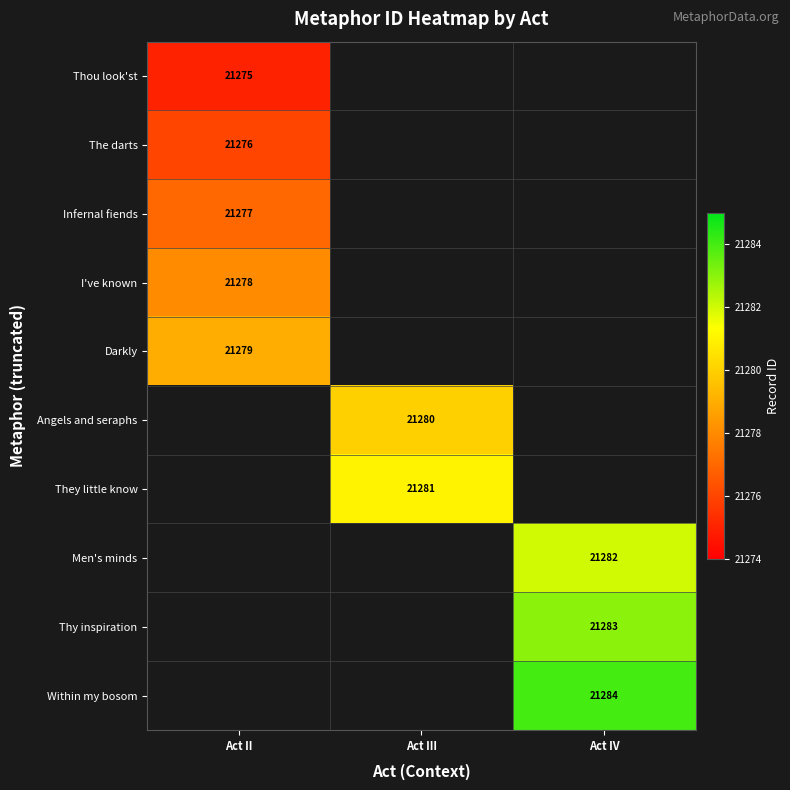

What is the minimum value shown in the chart?

21275.0